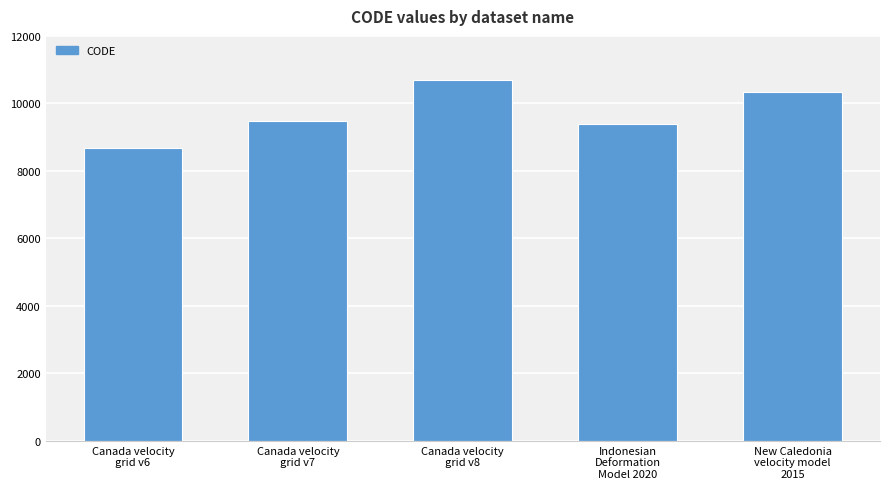

What is the label of the 1st bar from the right?

New Caledonia
velocity model
2015